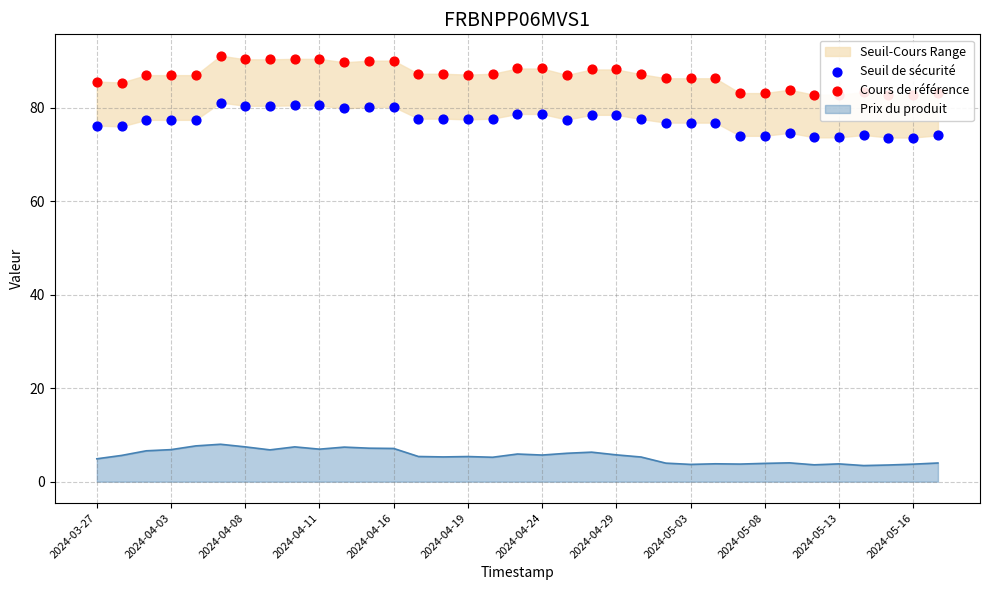

At how many categories does at least one series exceed 77?

35